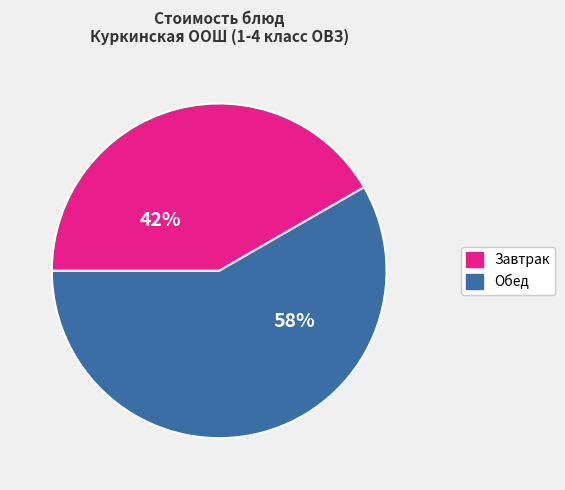

Is it true that Завтрак is 37% of the pie?

False